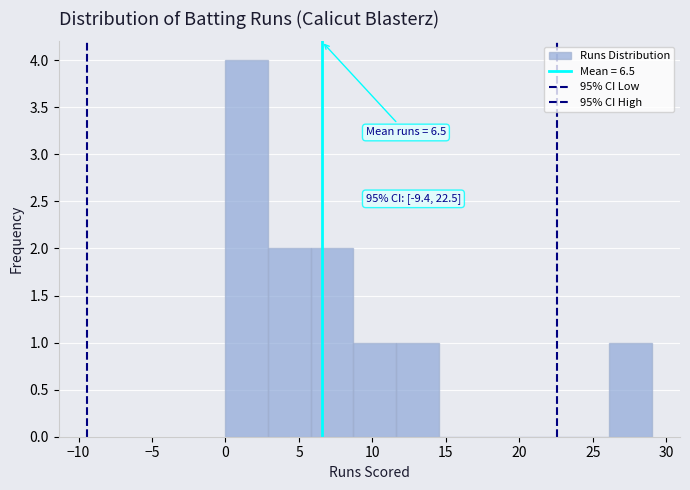

Which range on the x-axis has the tallest bar?

0.0 to 2.9